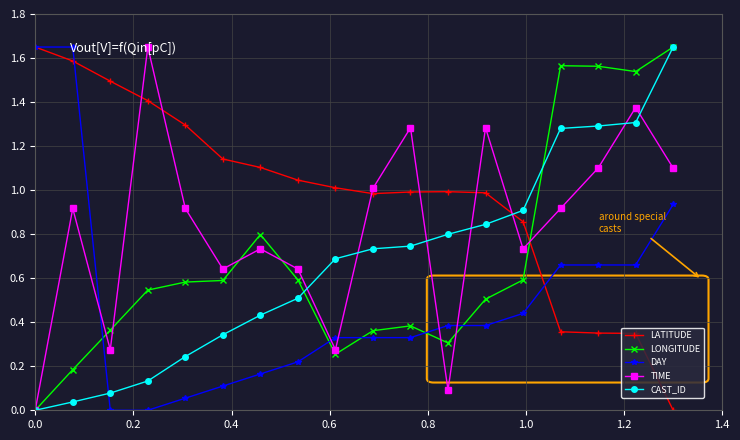

After their last crossing, which series has the higher values: TIME or LATITUDE?

TIME